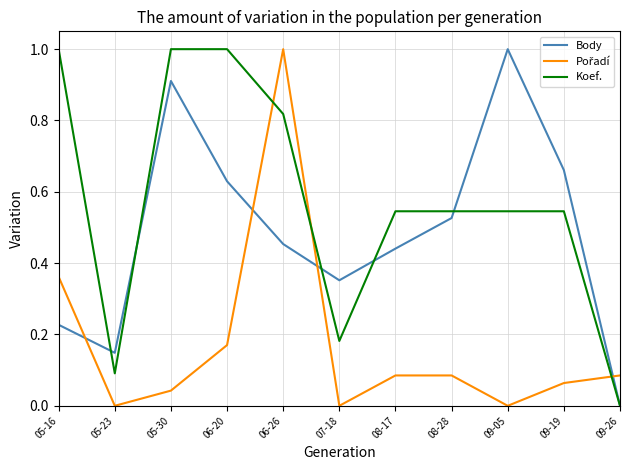

Which series changed the most between 09-05 and 09-26?

Body